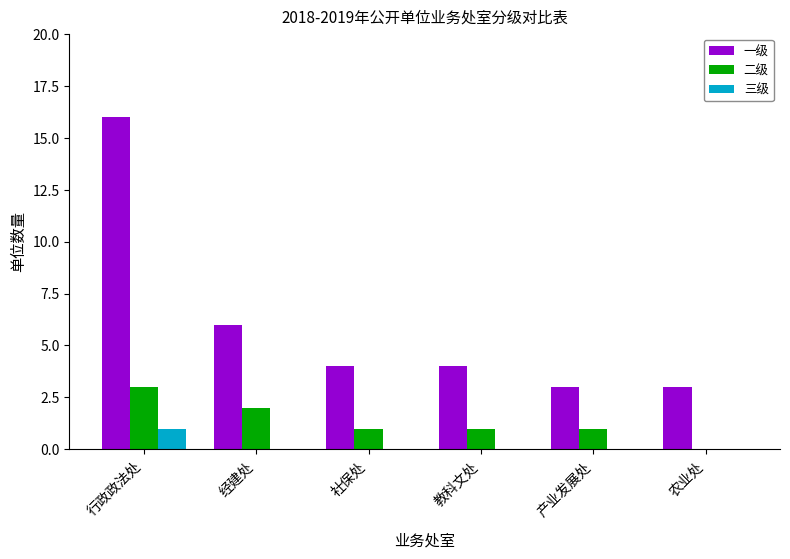

Reading left to right, list all the values displayed in this chart.

一级: 行政政法处=16	经建处=6	社保处=4	教科文处=4	产业发展处=3	农业处=3
二级: 行政政法处=3	经建处=2	社保处=1	教科文处=1	产业发展处=1	农业处=0
三级: 行政政法处=1	经建处=0	社保处=0	教科文处=0	产业发展处=0	农业处=0